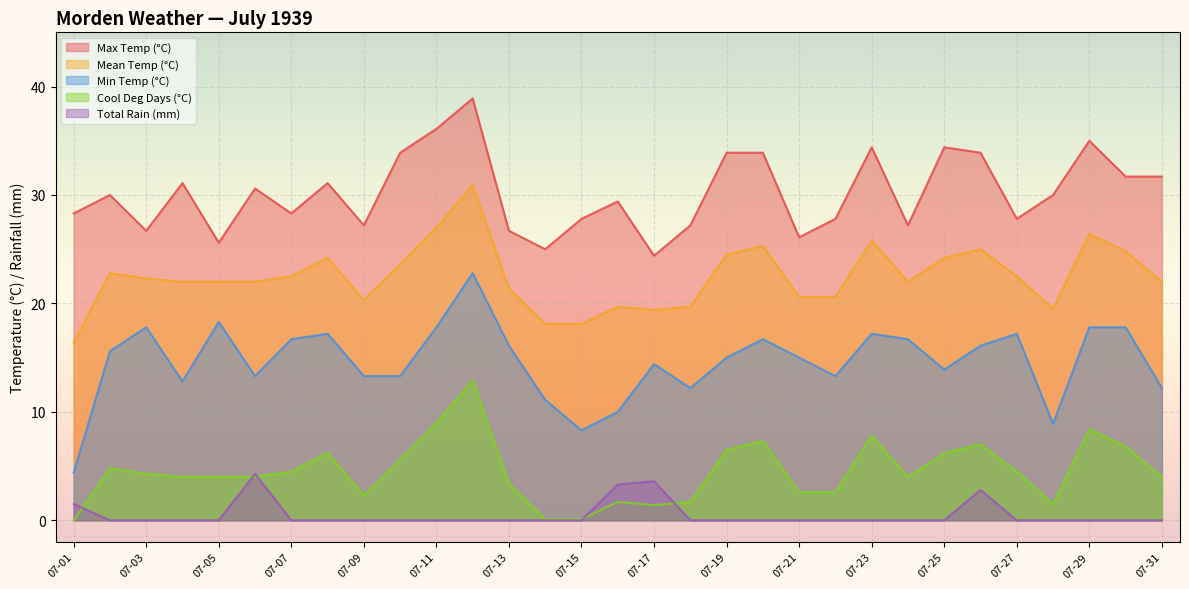

Does the chart display data point markers on the line(s)?

No